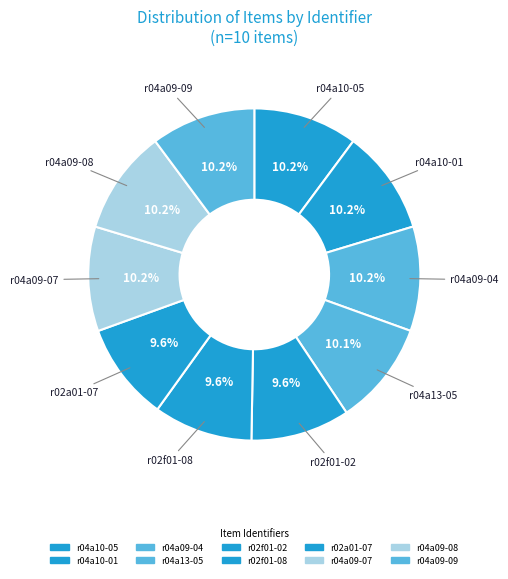

How many slices are in this pie chart?

10